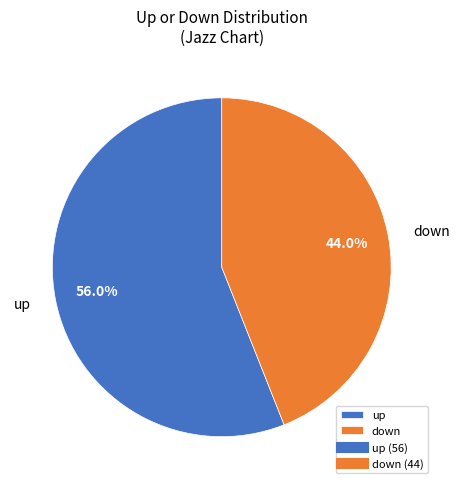

True or false: down accounts for 44% of the total.

True